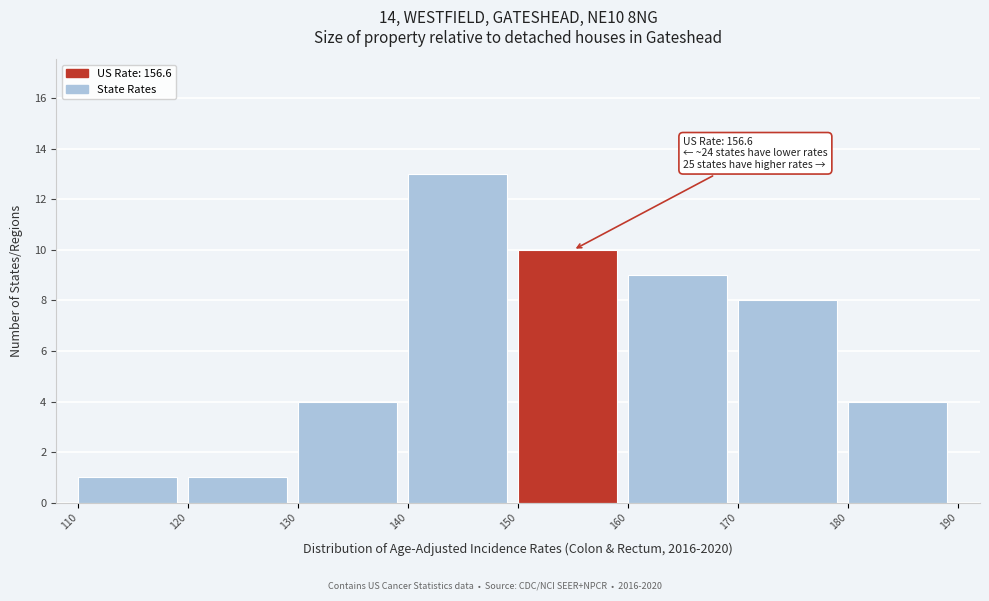

Over which range of the x-axis is the bar tallest?

140 to 150